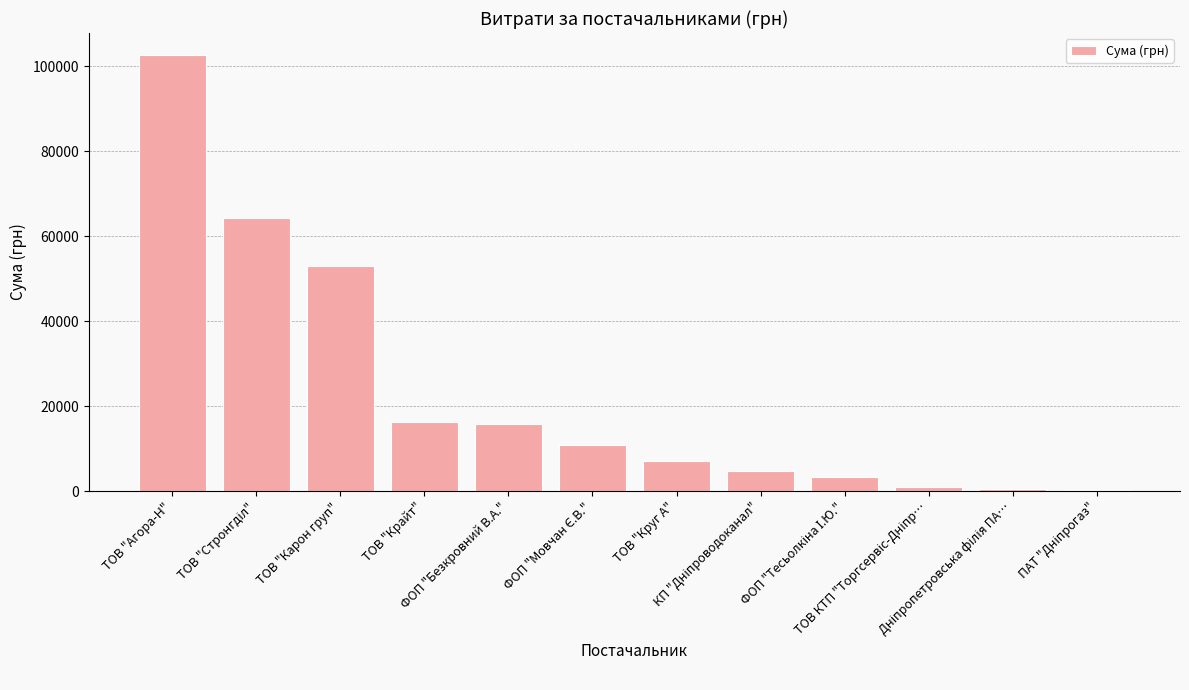

Count the number of categories in the chart.

12